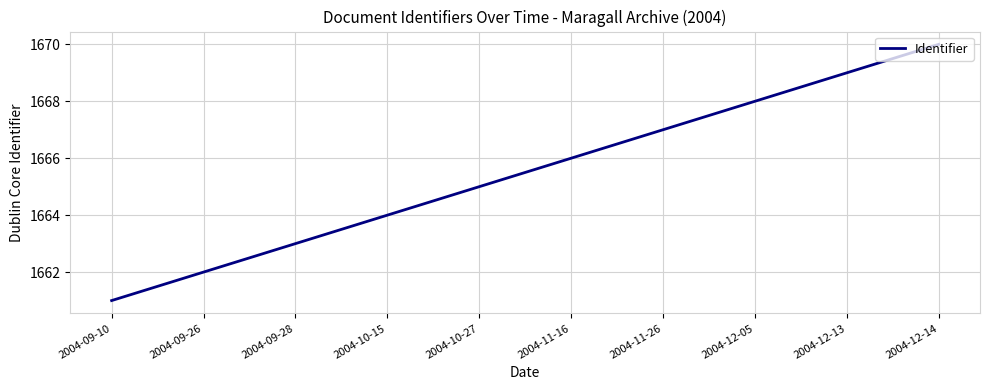

What is the sum of all values?

16655